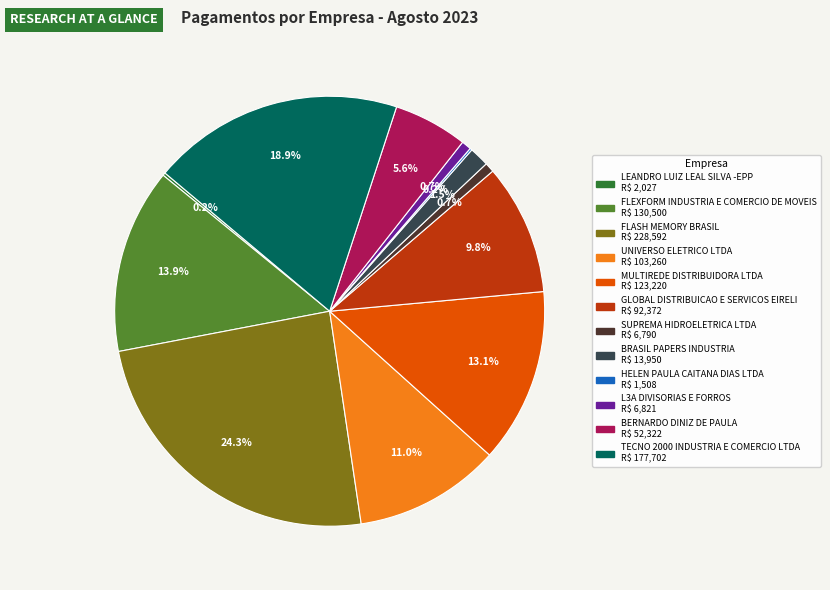

Is there a majority slice in this chart?

No